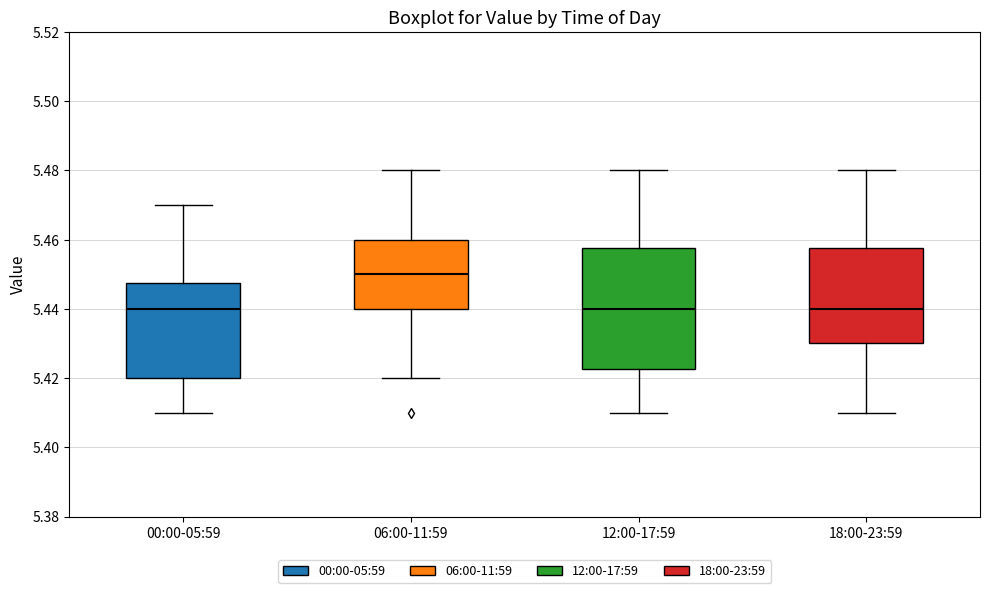

Reading left to right, read every box against the y-axis: the position of its median line, the range the box covers, and the ends of its whiskers. The values are not printed on the chart, so give them approximately, as read against the axis.

00:00-05:59: median 5.440, box 5.420 to 5.448, whiskers 5.410 to 5.470
06:00-11:59: median 5.450, box 5.440 to 5.460, whiskers 5.420 to 5.480
12:00-17:59: median 5.440, box 5.422 to 5.458, whiskers 5.410 to 5.480
18:00-23:59: median 5.440, box 5.430 to 5.458, whiskers 5.410 to 5.480